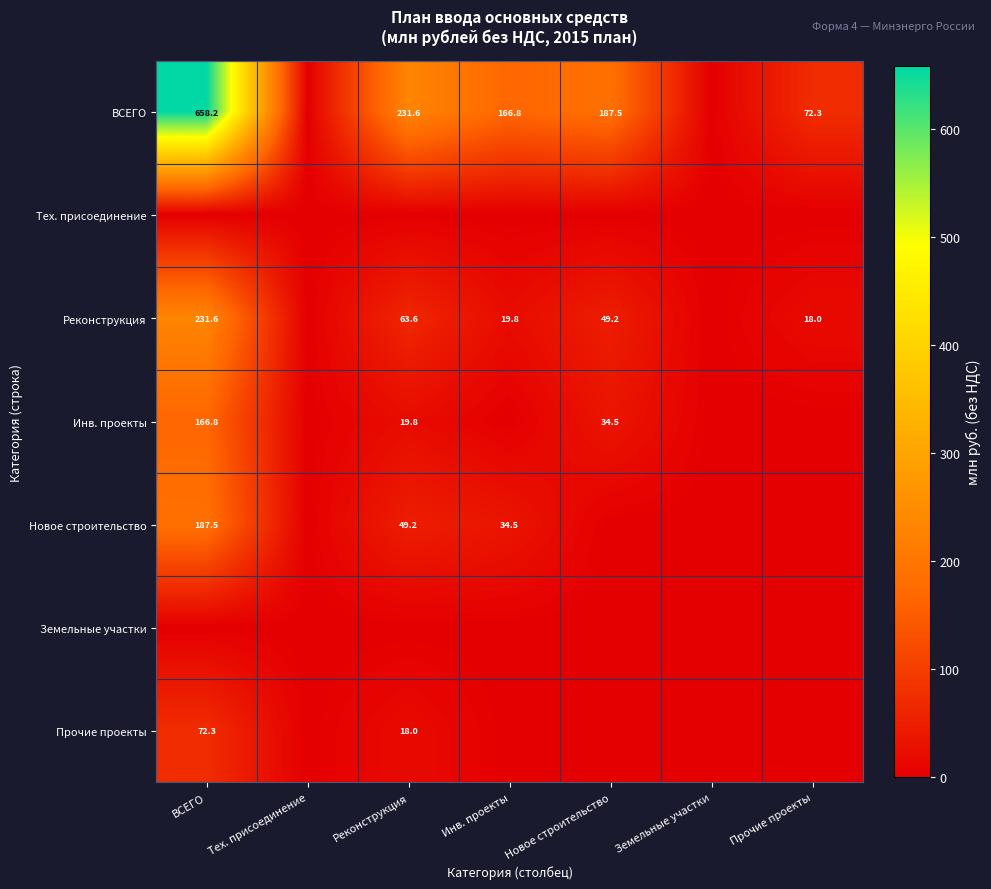

The value of Новое строительство at Реконструкция is 49.2. True or false?

True